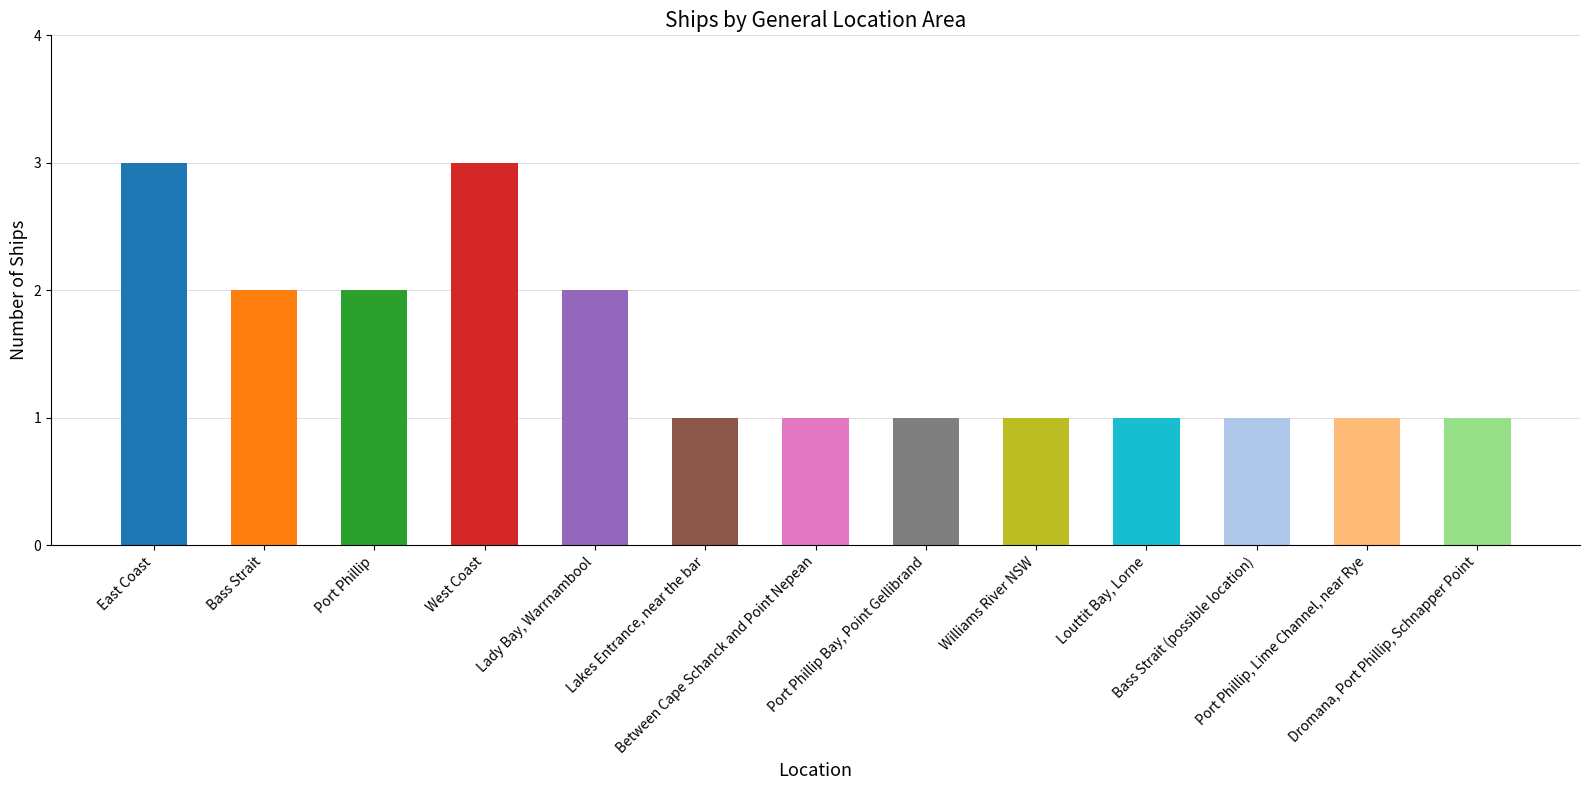

What is the sum of all values?

20